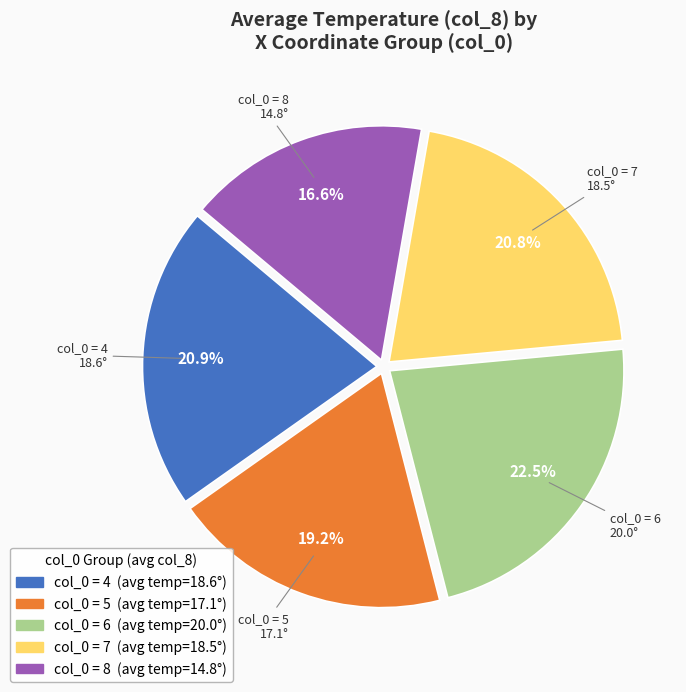

How many slices are in this pie chart?

5